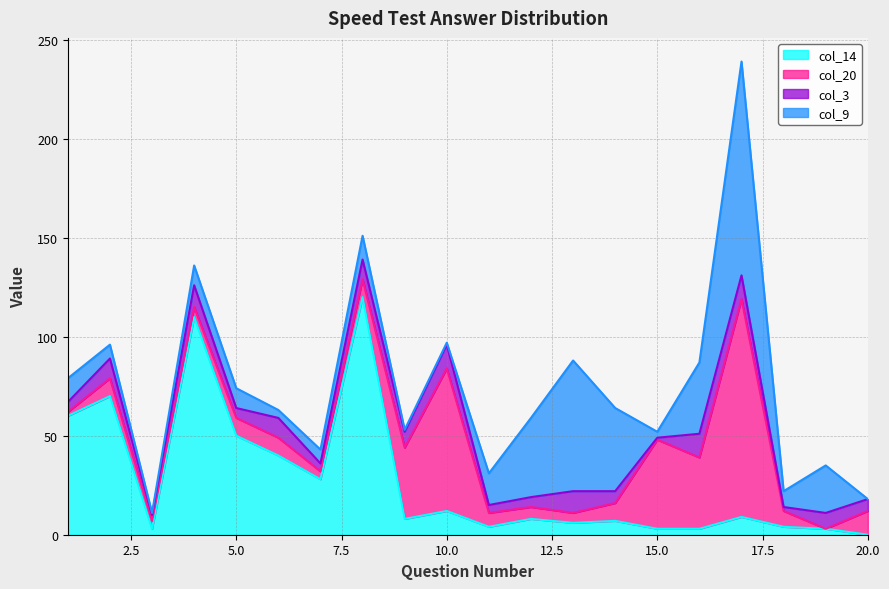

The col_14 series shows 4 at 18. True or false?

True